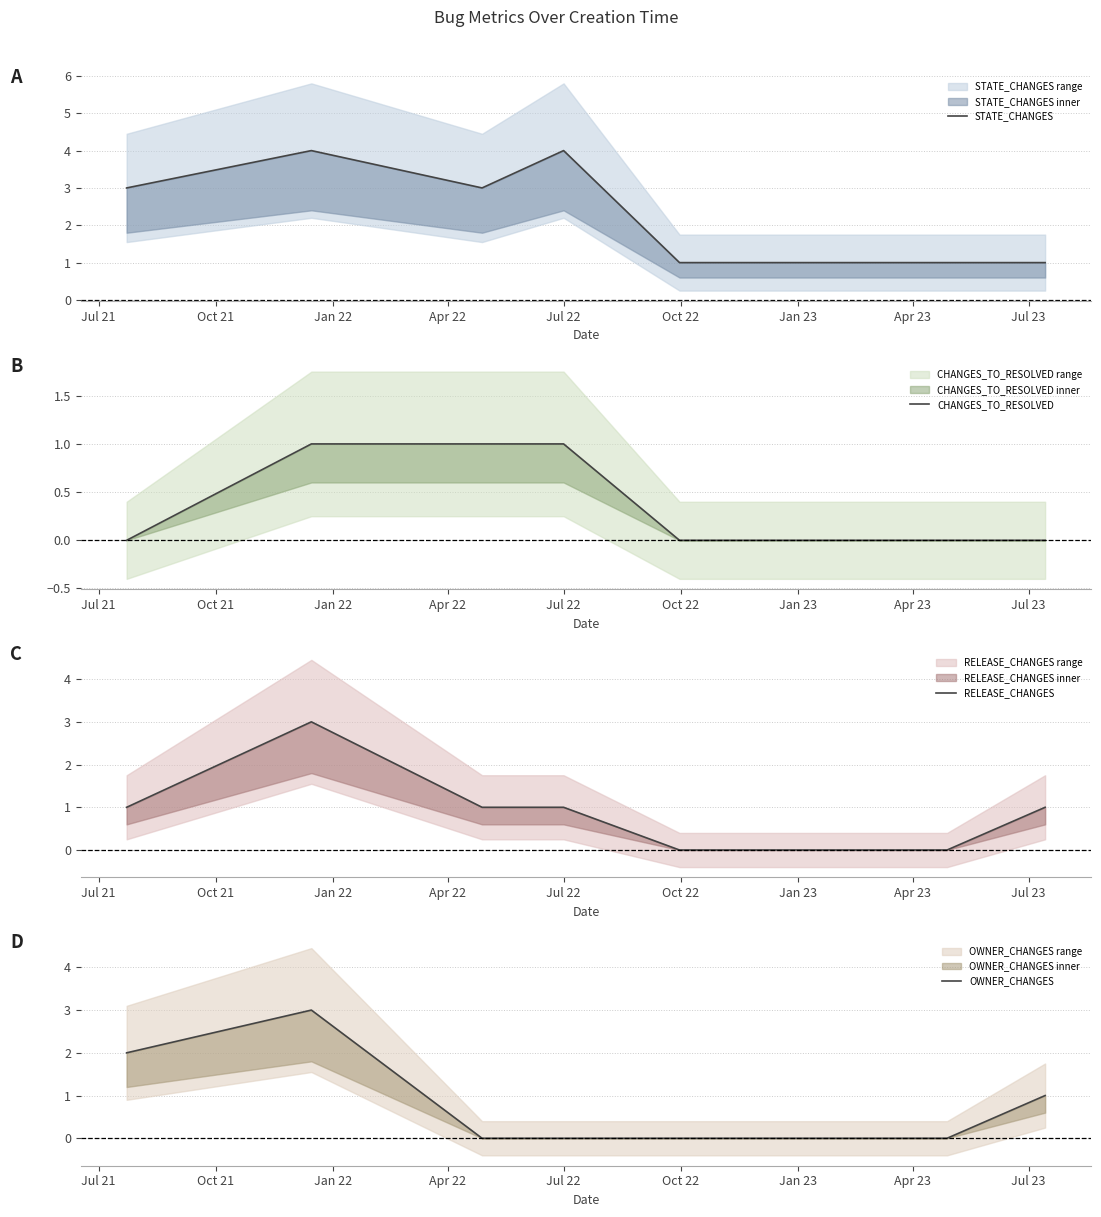

What is the difference between the second highest and second lowest values in the STATE_CHANGES series?

3